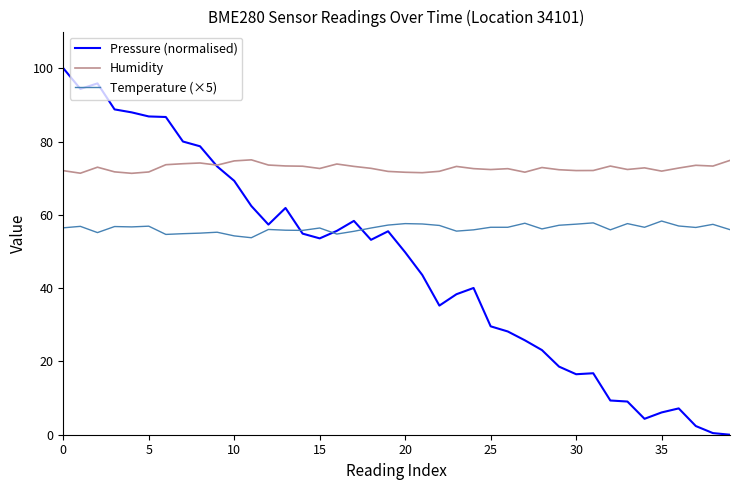

List the series in order of their peak value, highest first.

Pressure (normalised), Humidity, Temperature (×5)